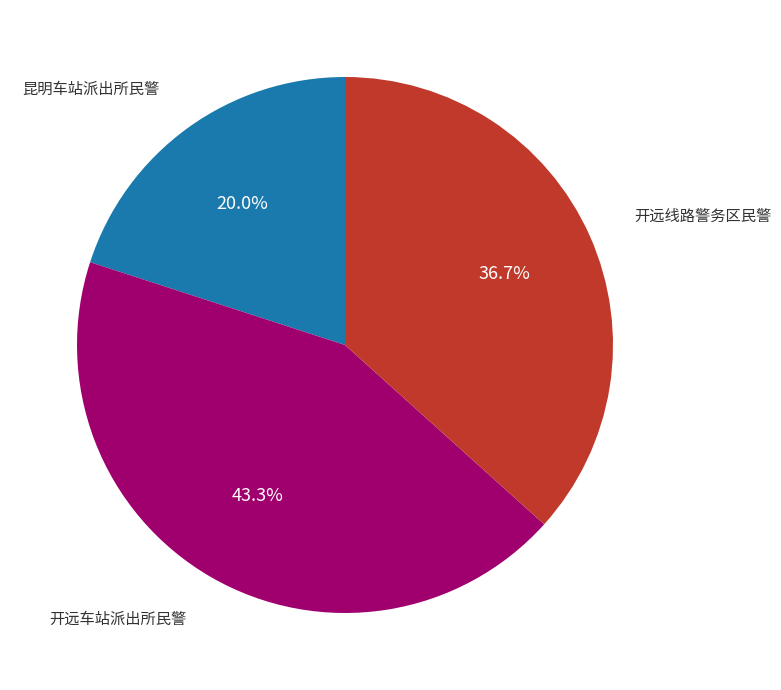

Is there any slice that represents more than half of the pie?

No